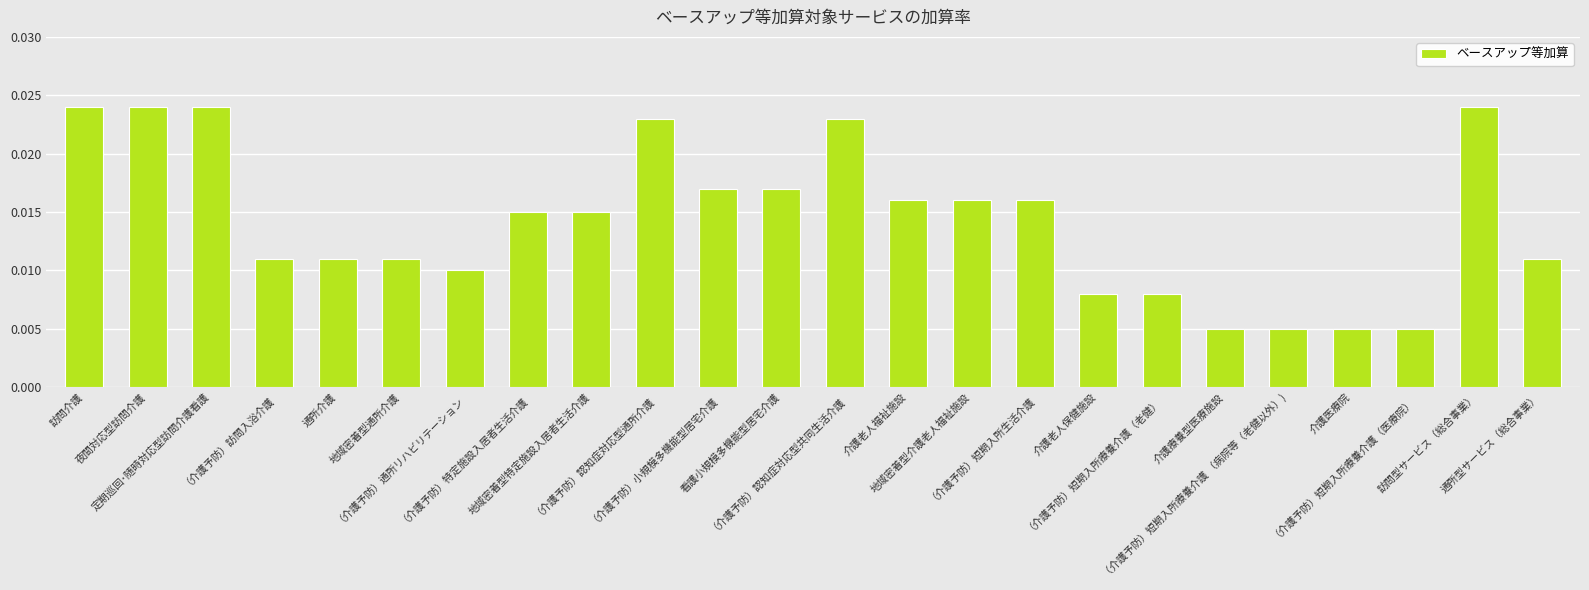

How many values are between 0 and 1?

24